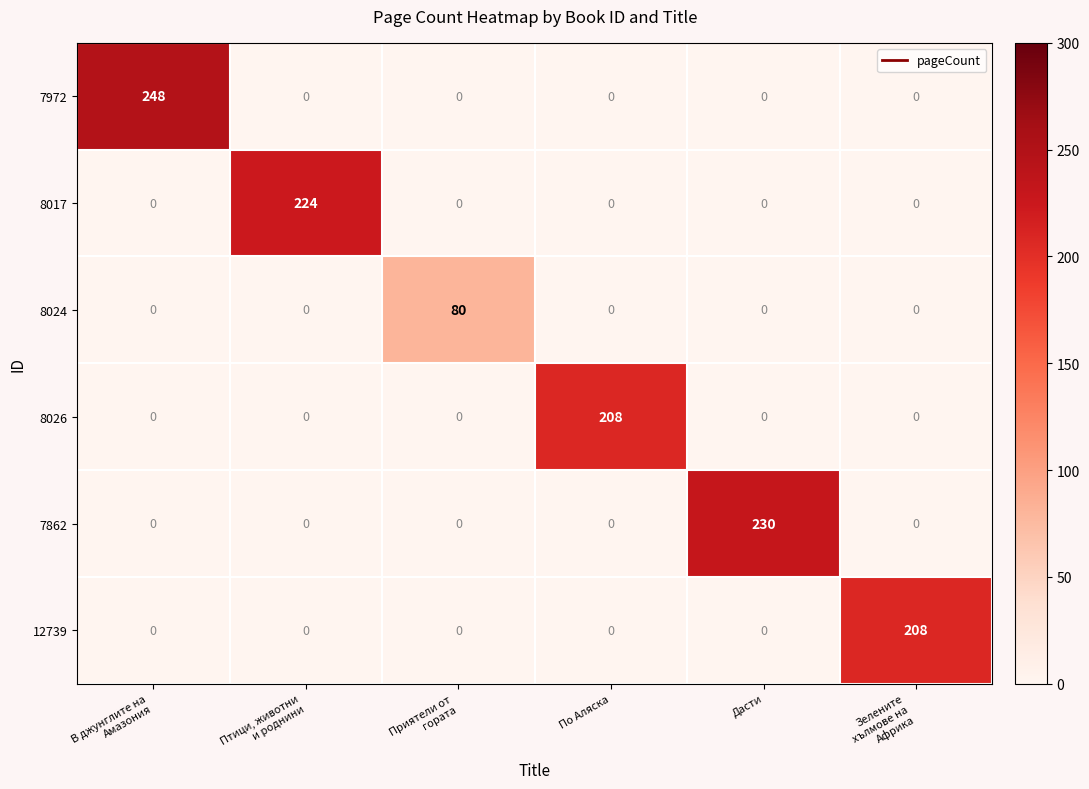

What is the maximum value for 8026?

208